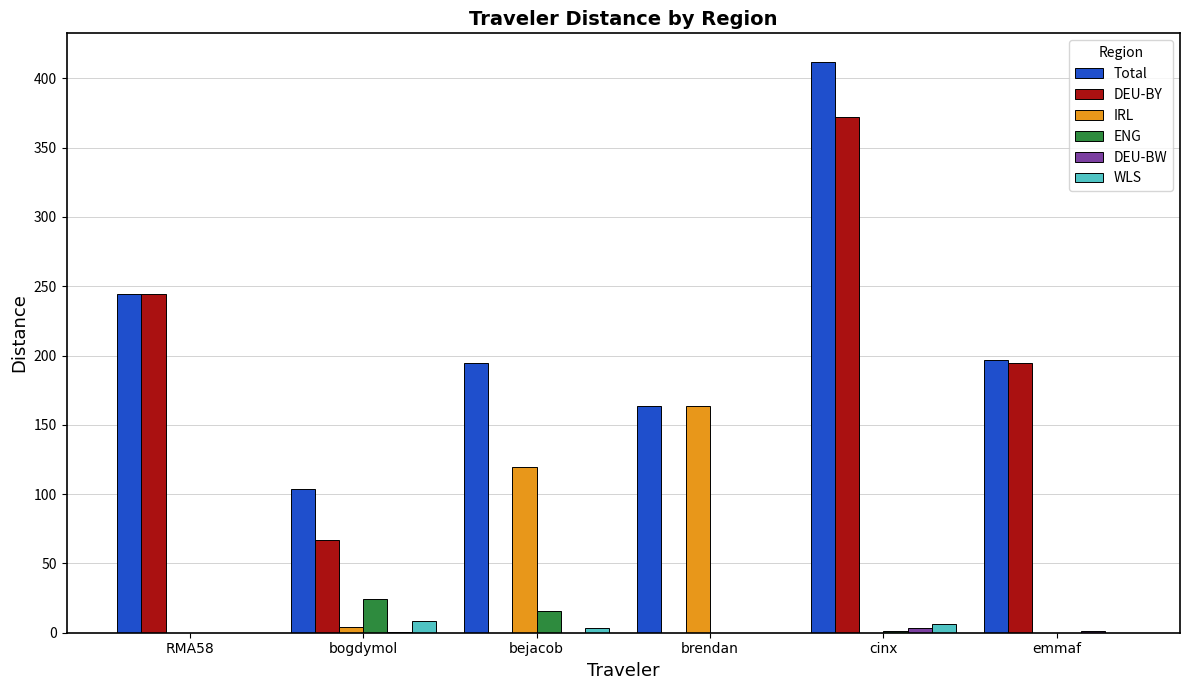

Is the value of Total at cinx greater than the value of ENG at cinx?

Yes